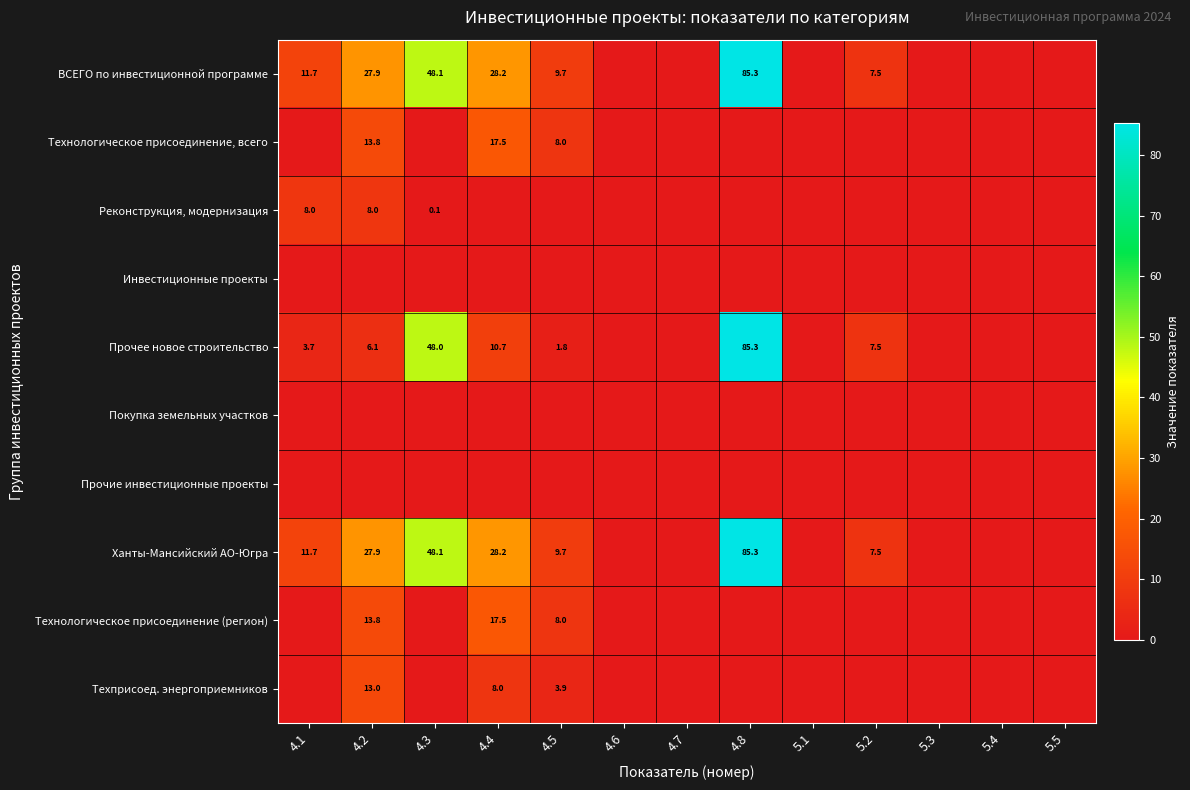

At which category is the sum across all series the highest?

4.8